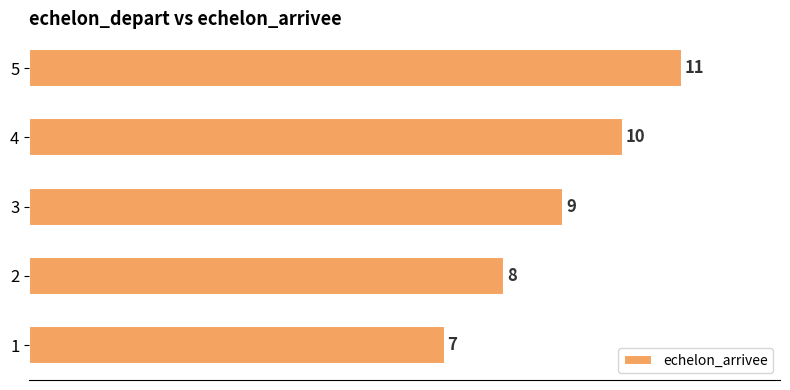

How many data points does each series have?

5